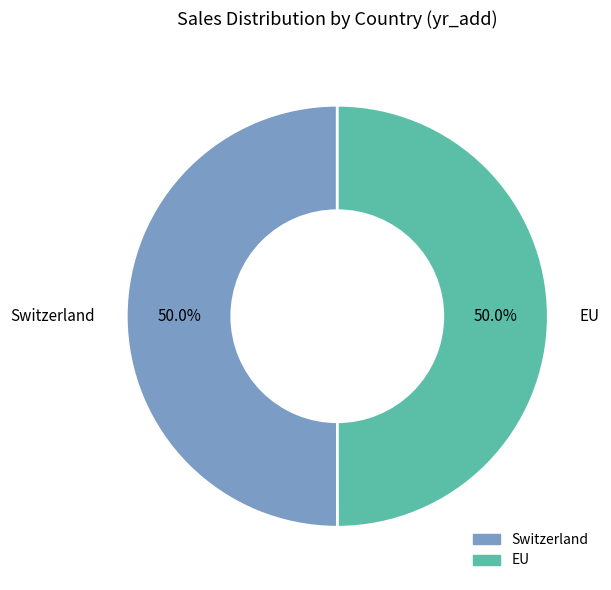

What is the ratio of the value at EU to the value at Switzerland?

1.0